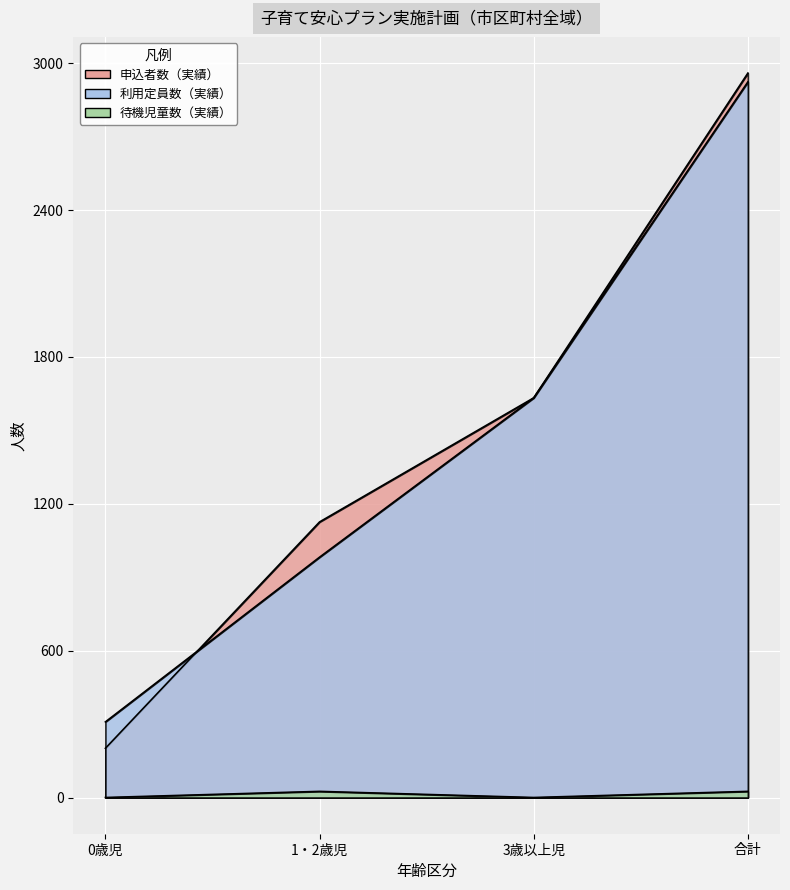

What is the highest value of the 利用定員数（実績） series?

2924